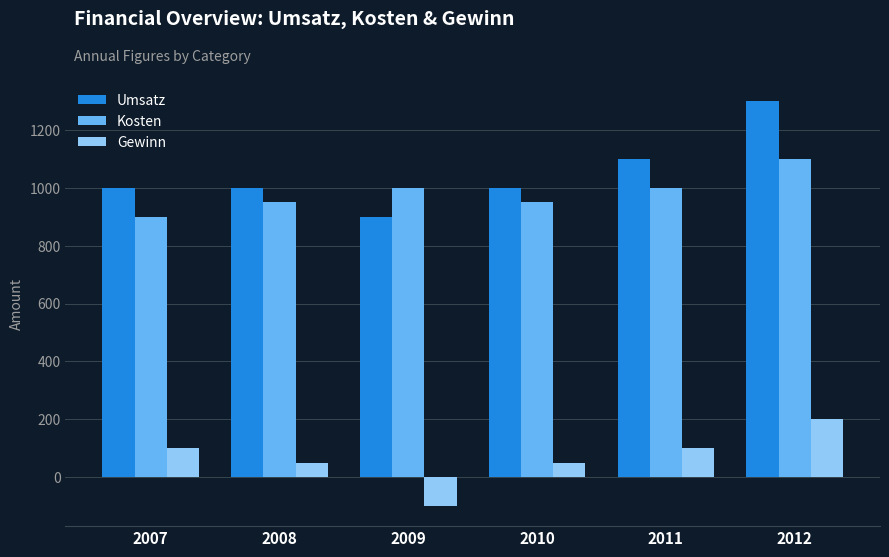

Which series has the largest total across all categories?

Umsatz